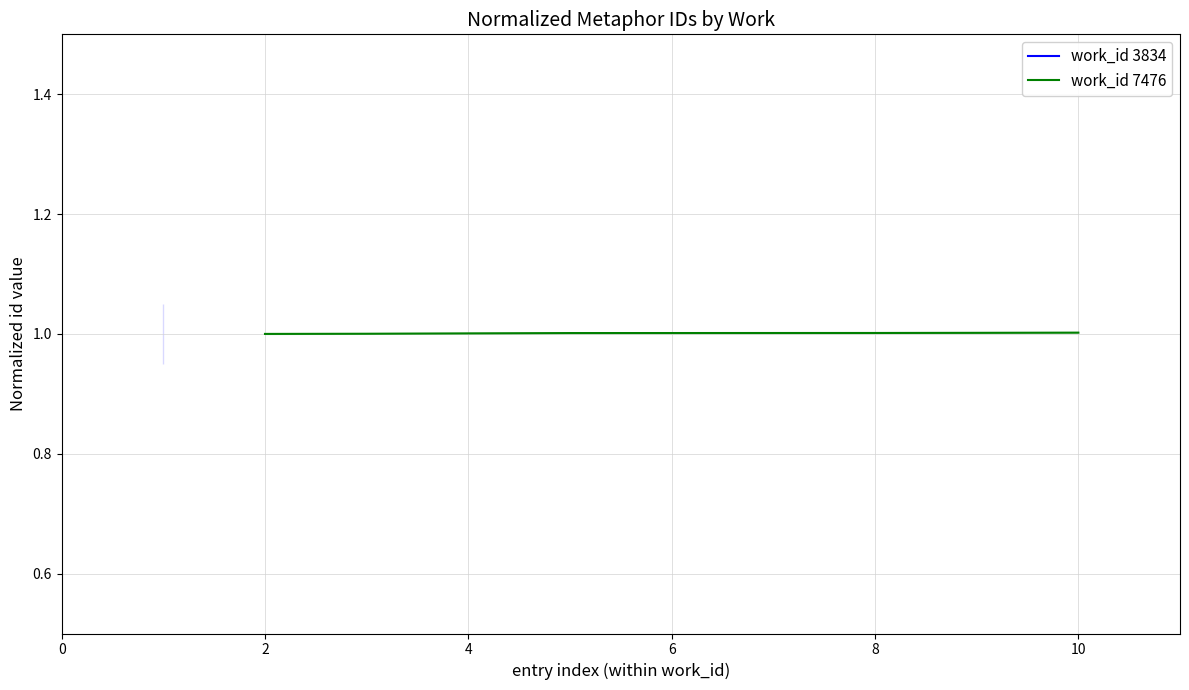

The work_id 7476 series shows 0.4 at 2. True or false?

False